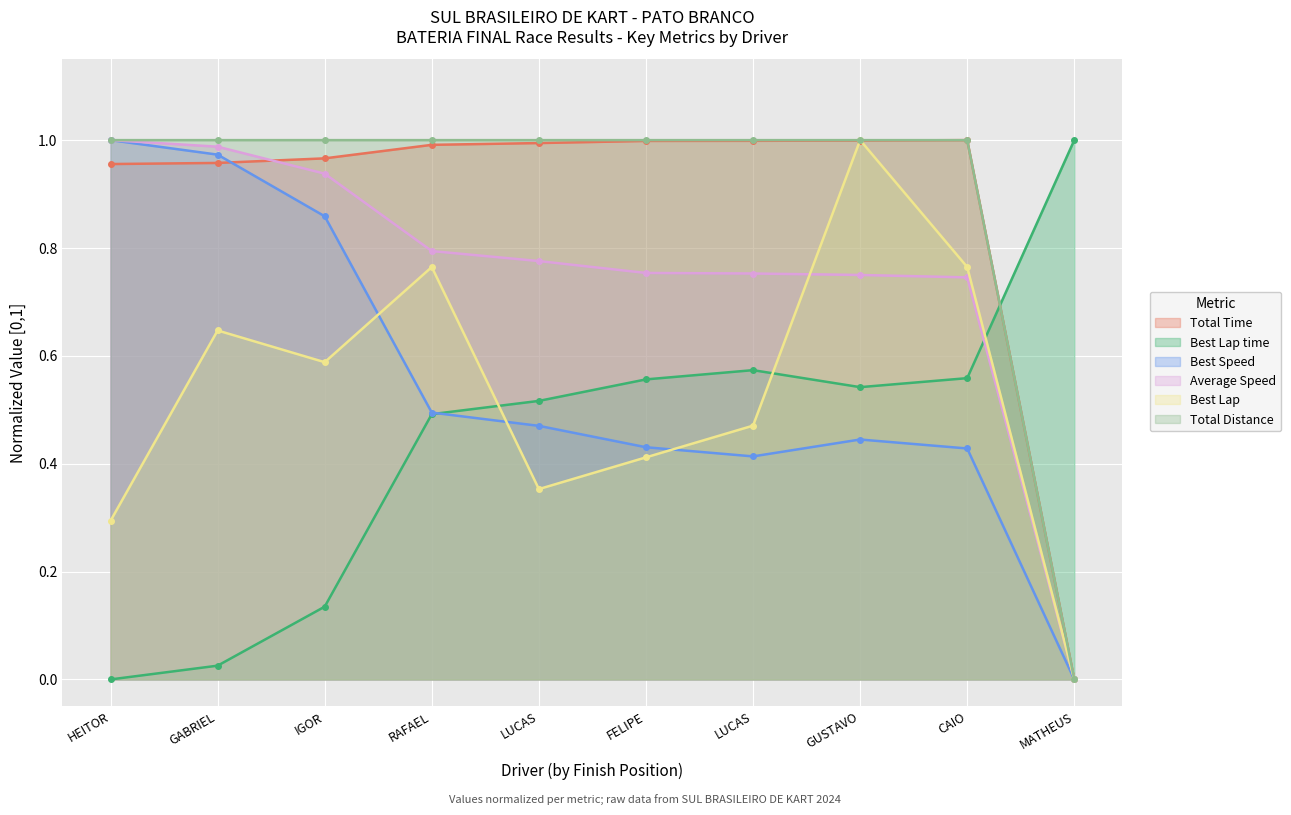

What is the highest value of the Best Speed series?

1.0